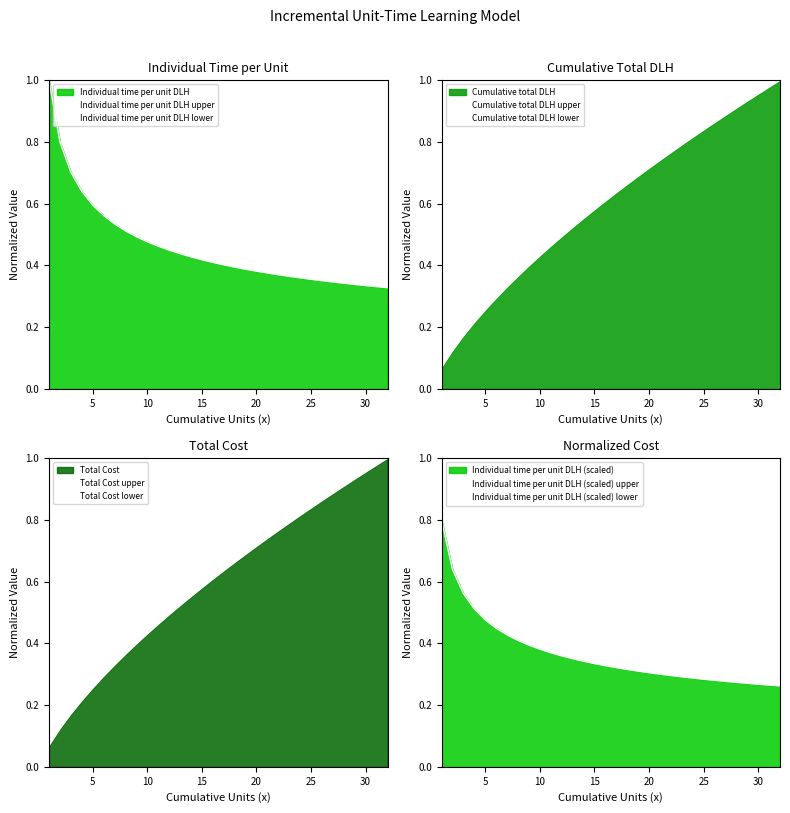

What is the difference between the Individual time per unit DLH values at 4 and 31?

0.3